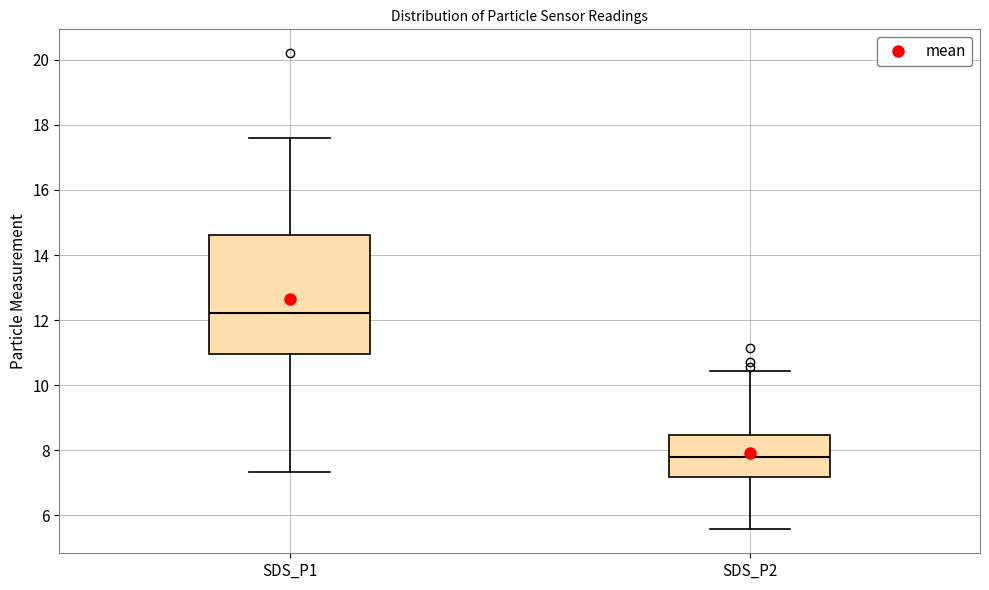

Where does the lower whisker of the box for SDS_P2 end on the y-axis? The values are not printed on the chart, so give them approximately, as read against the axis.

5.6